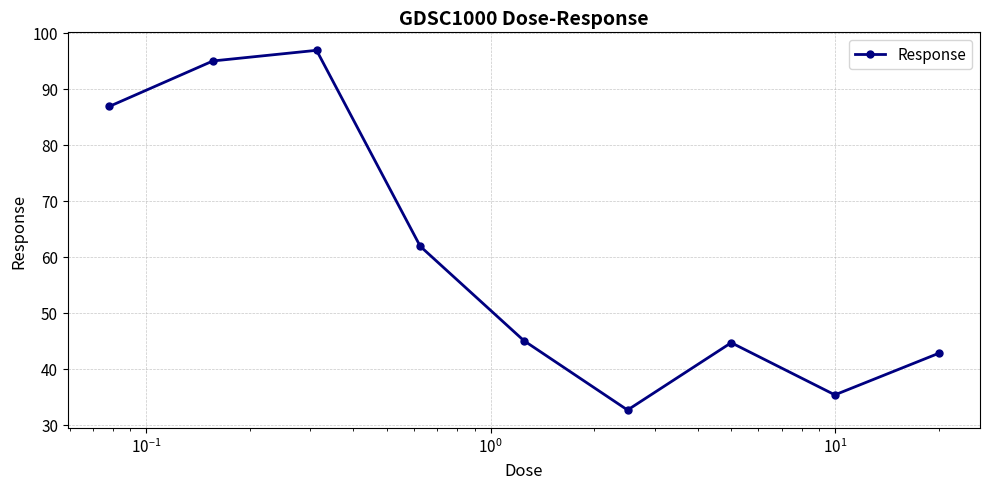

What is the greatest value displayed?

96.9